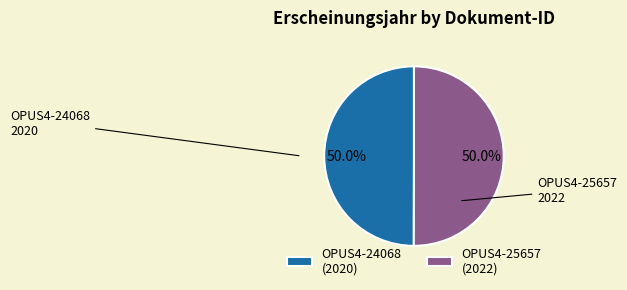

What is the ratio of the value at OPUS4-24068 to the value at OPUS4-25657?

1.0